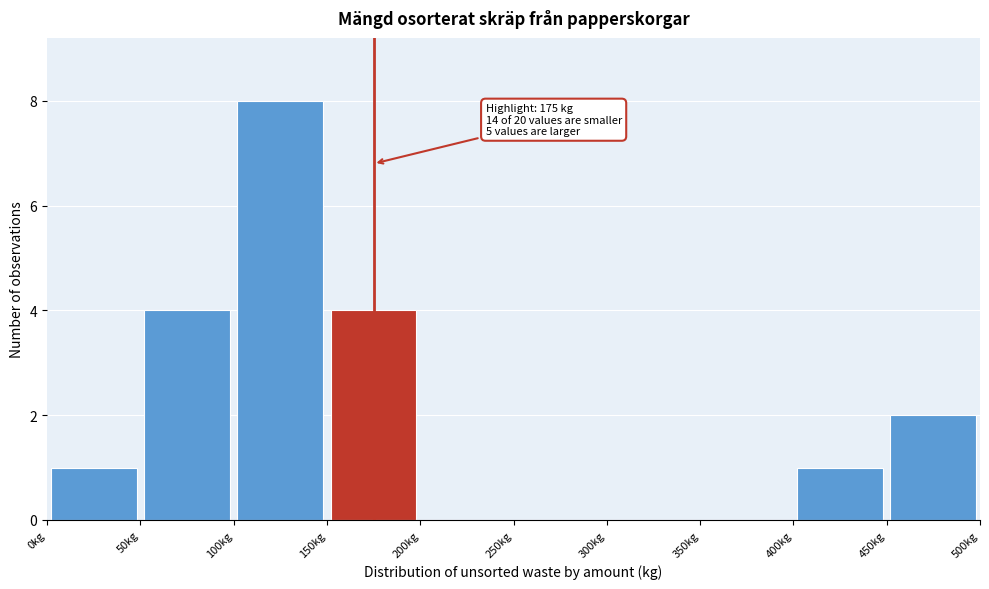

Over which range of the x-axis is the bar tallest?

100 to 150